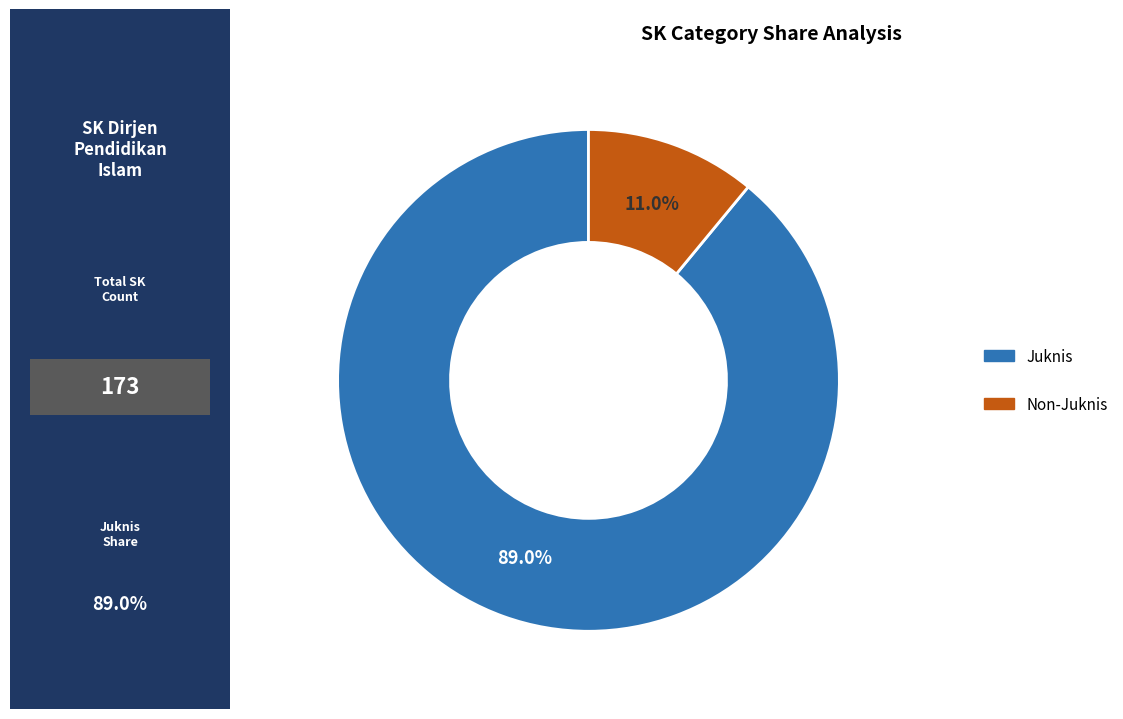

What is the total percentage of Juknis and Non-Juknis?

100.0%